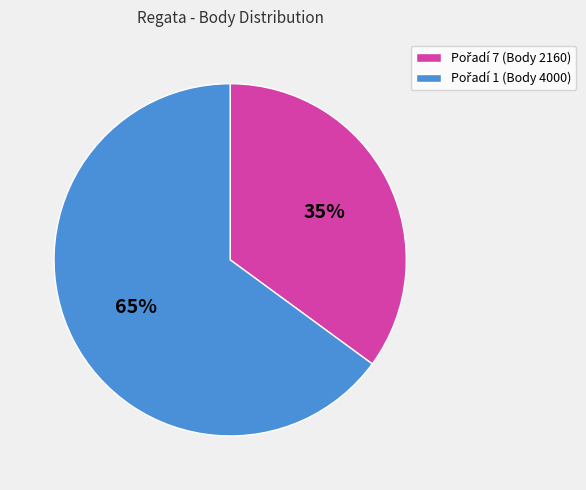

Does any single category account for the majority?

Yes